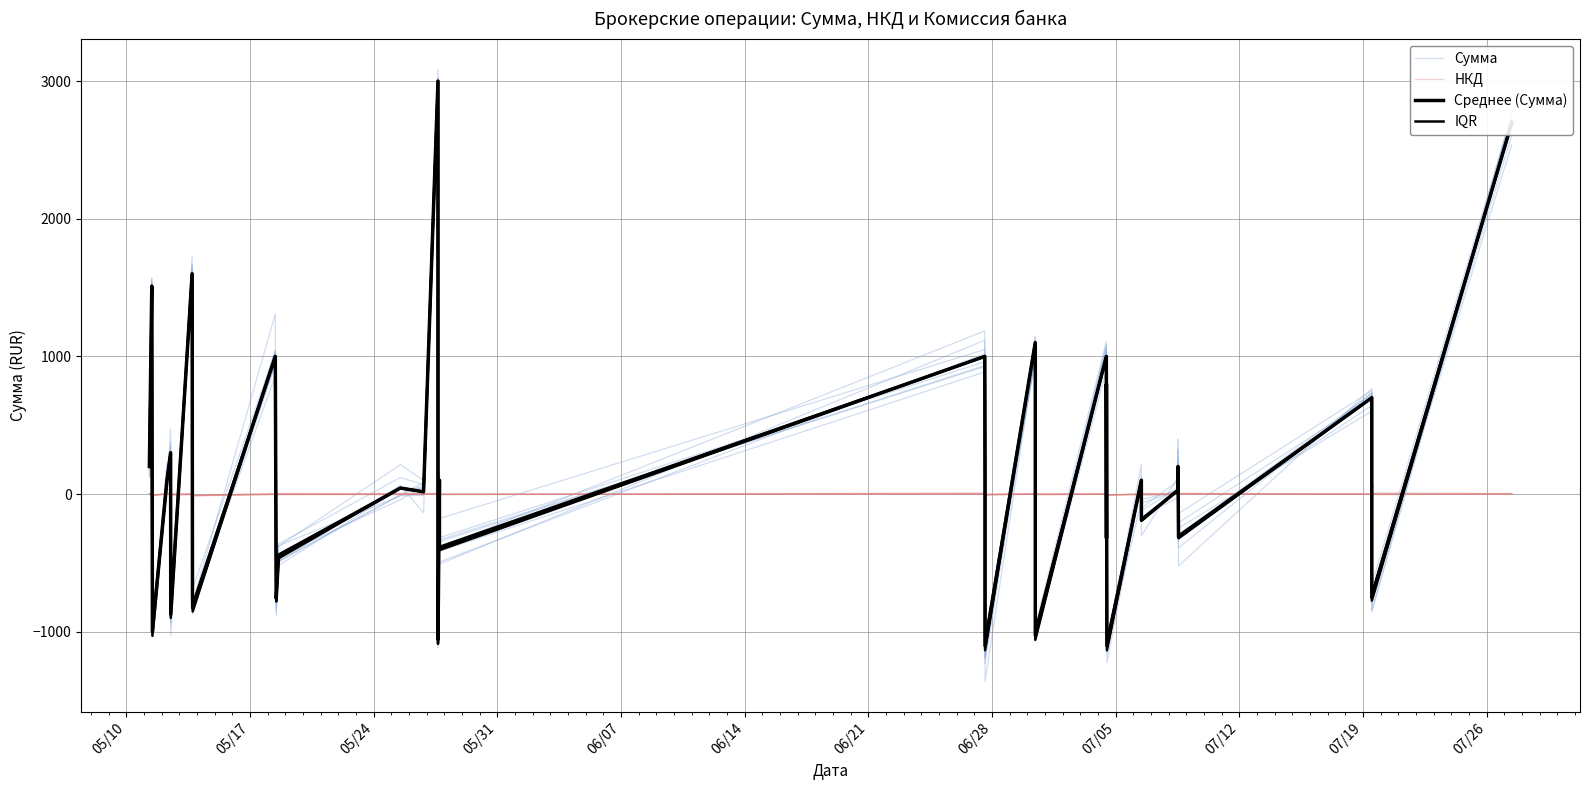

What is the lowest value of the IQR series?

-1069.4